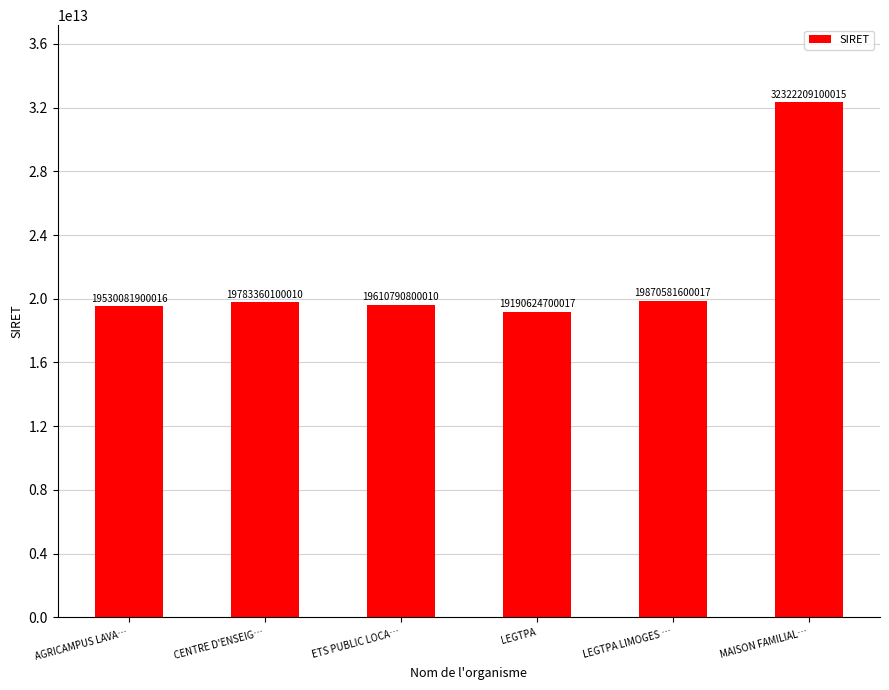

Is it true that the value at CENTRE D'ENSEIG… is 19783360100010?

True